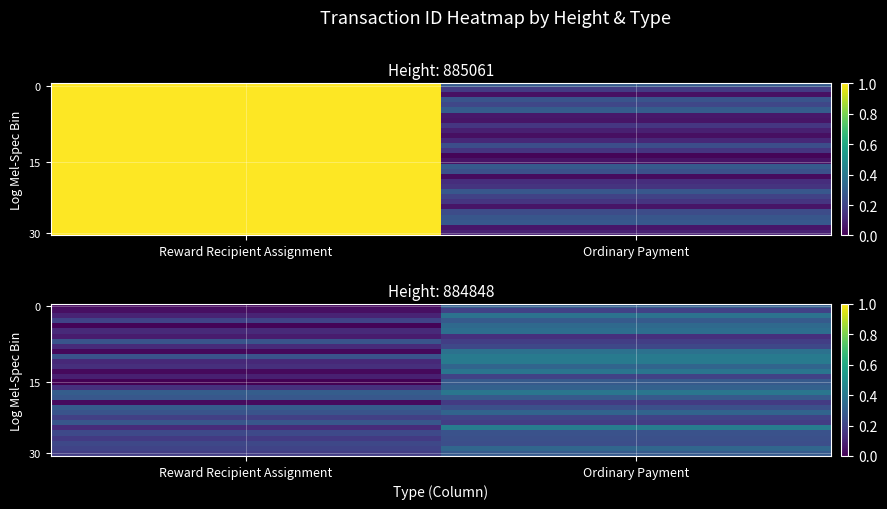

Count the number of categories in the chart.

2